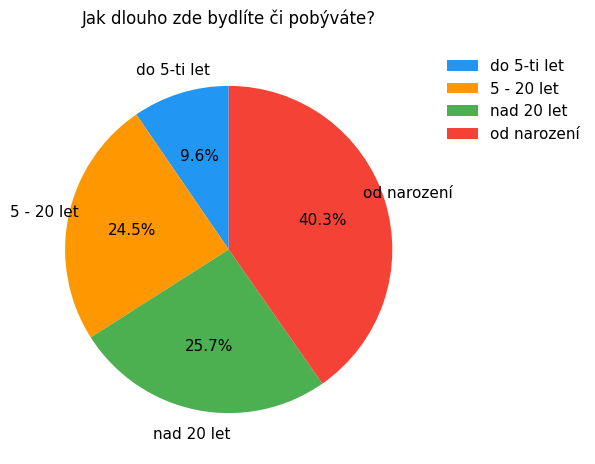

Does any single category account for the majority?

No